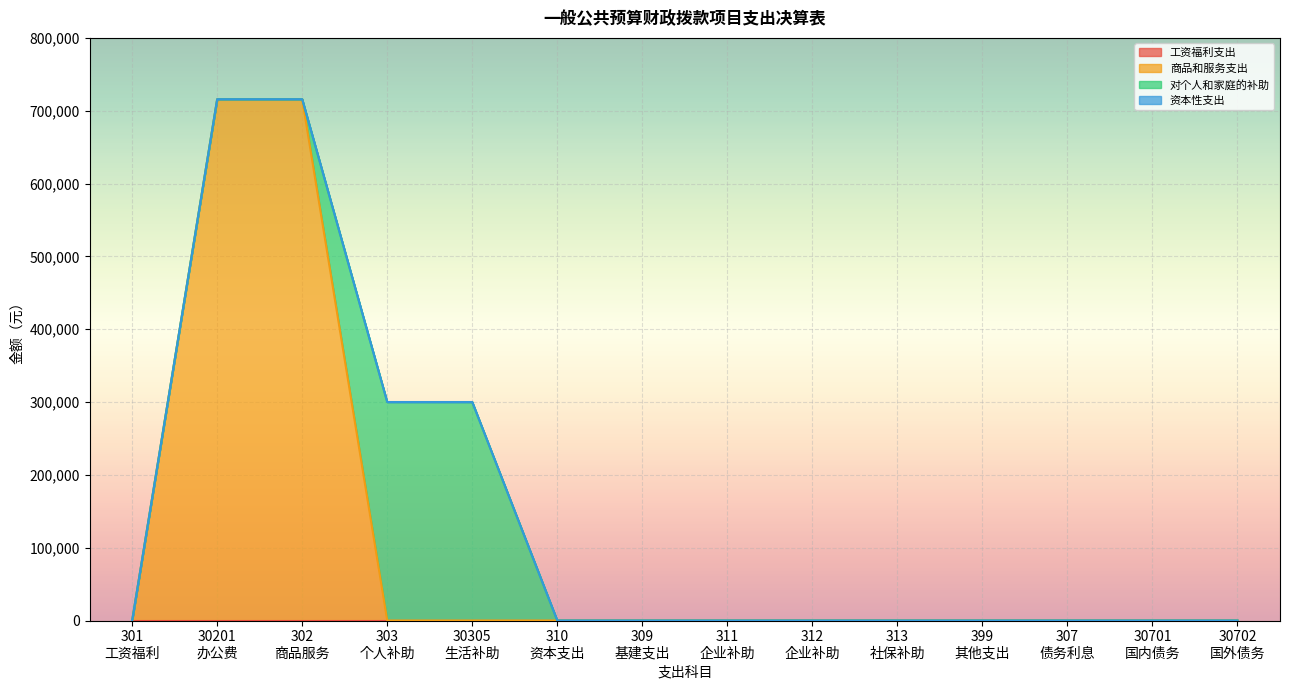

Which series has the widest spread of values?

商品和服务支出